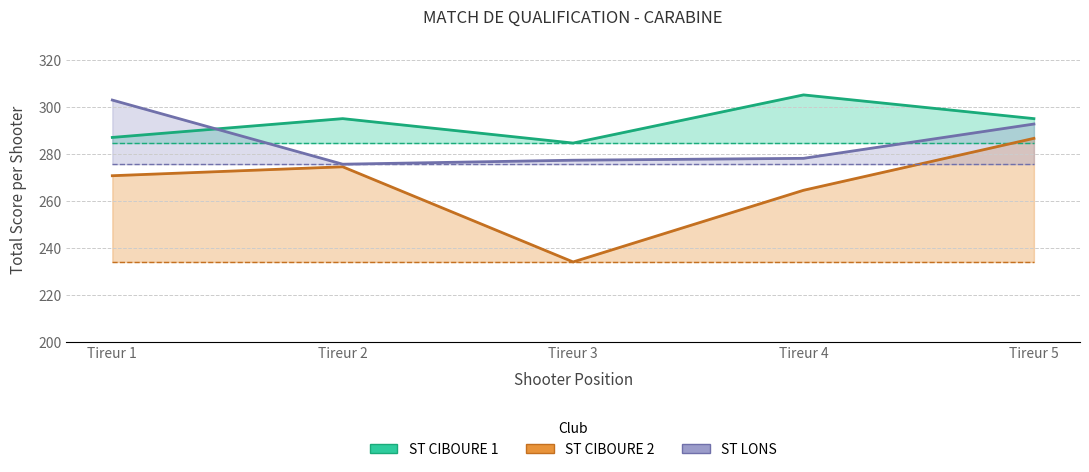

Reading left to right, transcribe all the data shown in this chart.

1er Tireur Total: 287.0	270.7	302.9
2ème Tireur Total: 295.0	274.5	275.6
3ème Tireur Total: 284.6	234.0	277.3
4ème Tireur Total: 305.1	264.5	278.1
5ème Tireur Total: 295.0	286.6	292.7